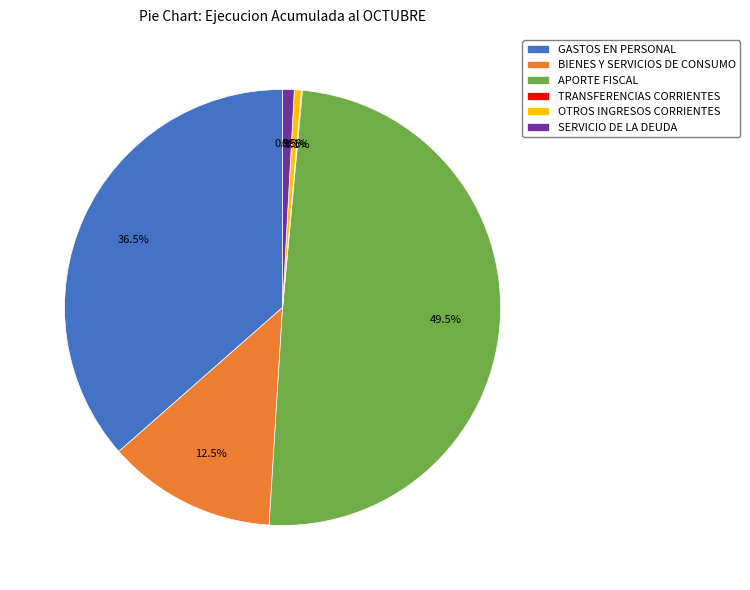

Between GASTOS EN PERSONAL and OTROS INGRESOS CORRIENTES, which is larger?

GASTOS EN PERSONAL